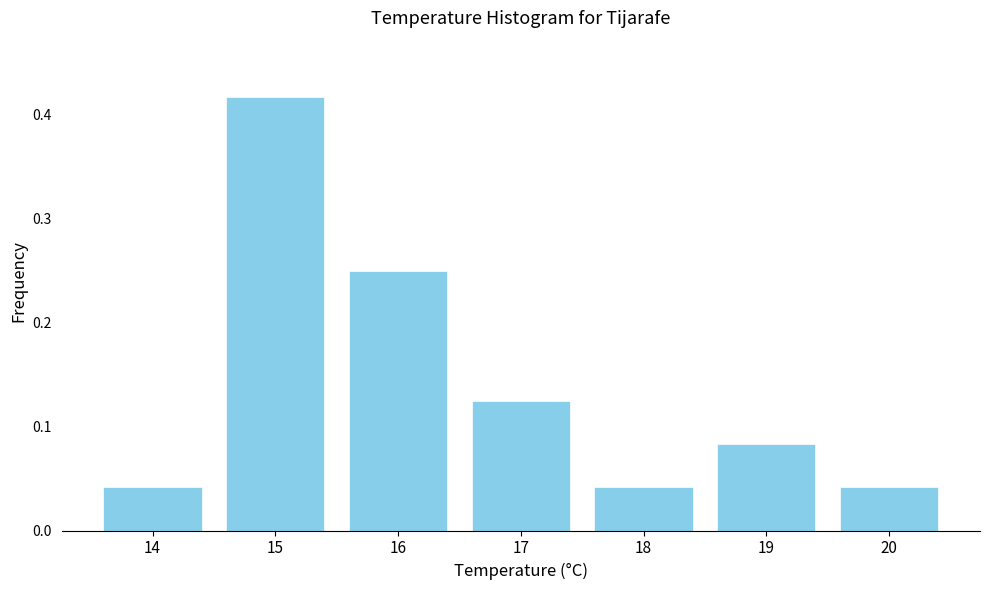

The chart shows a value of 0.0 at 19. True or false?

False